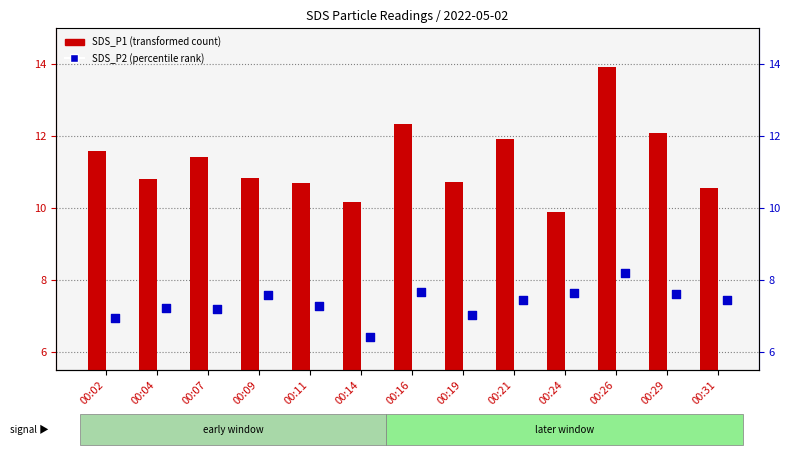

What are all the series names shown in the legend?

SDS_P1, SDS_P2